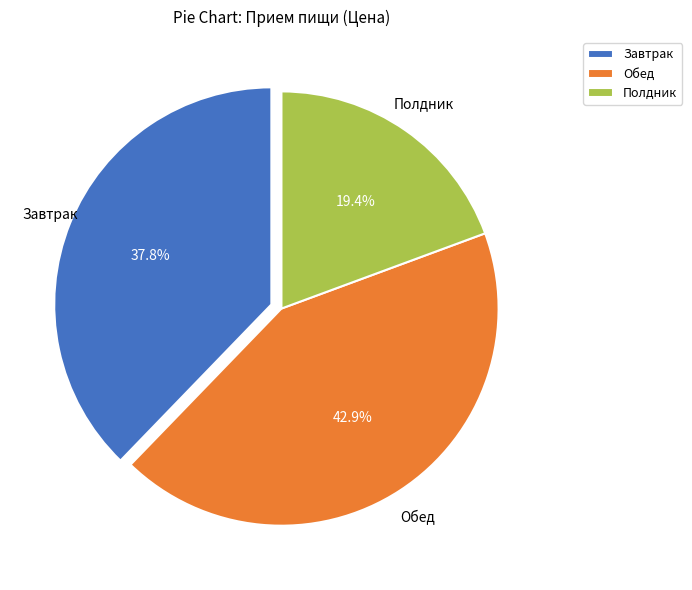

Does any single category account for the majority?

No